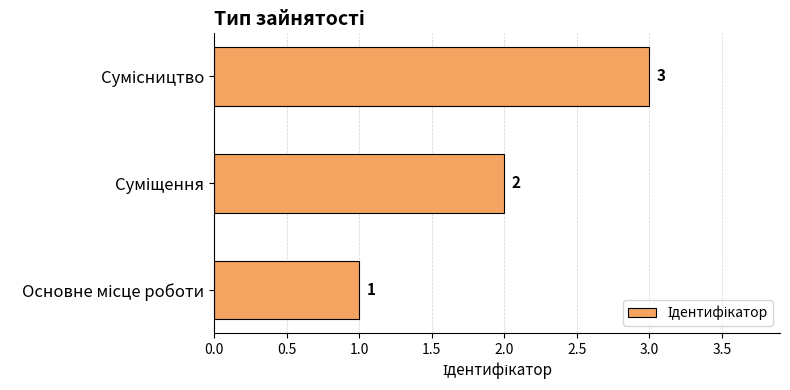

What is the maximum value shown in the chart?

3